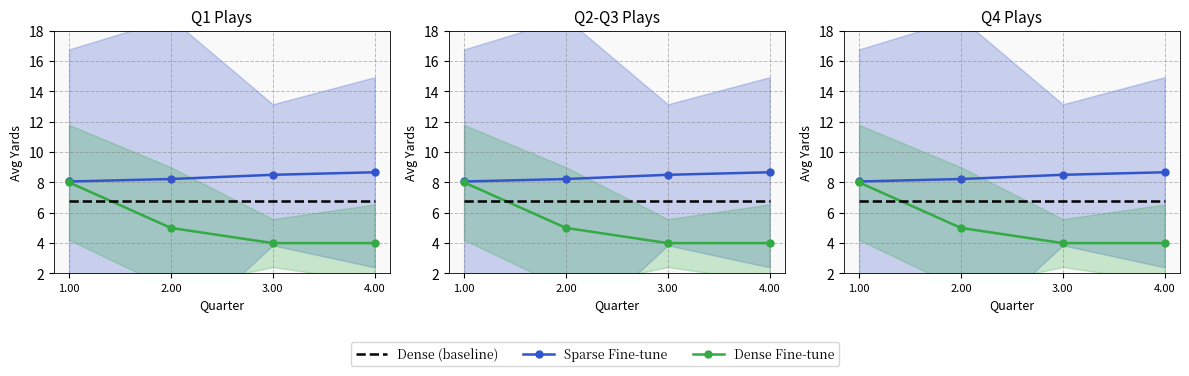

Is this an area chart (filled region under the line)?

No